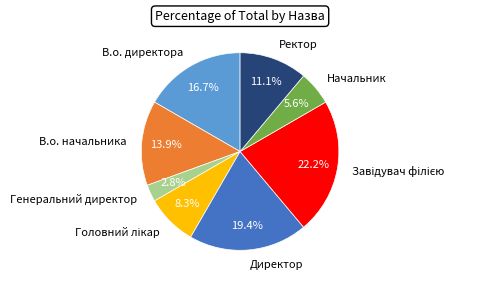

Is Генеральний директор the majority of the pie?

No